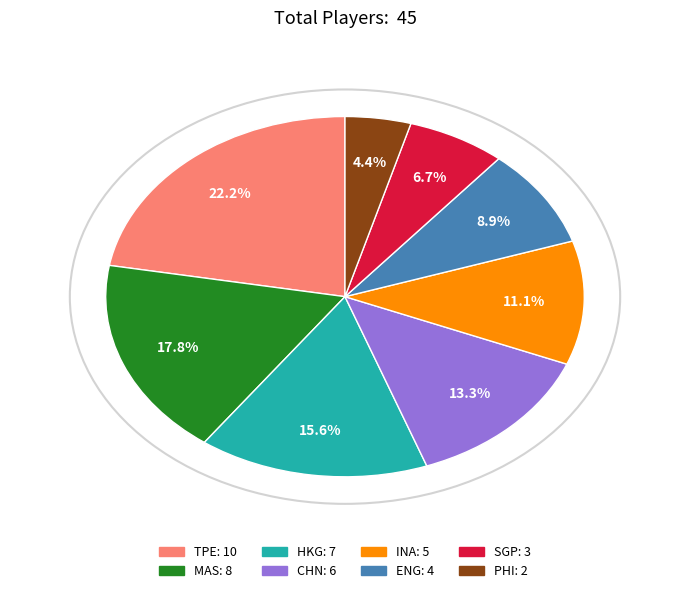

The CHN slice represents 13% of the pie. True or false?

True